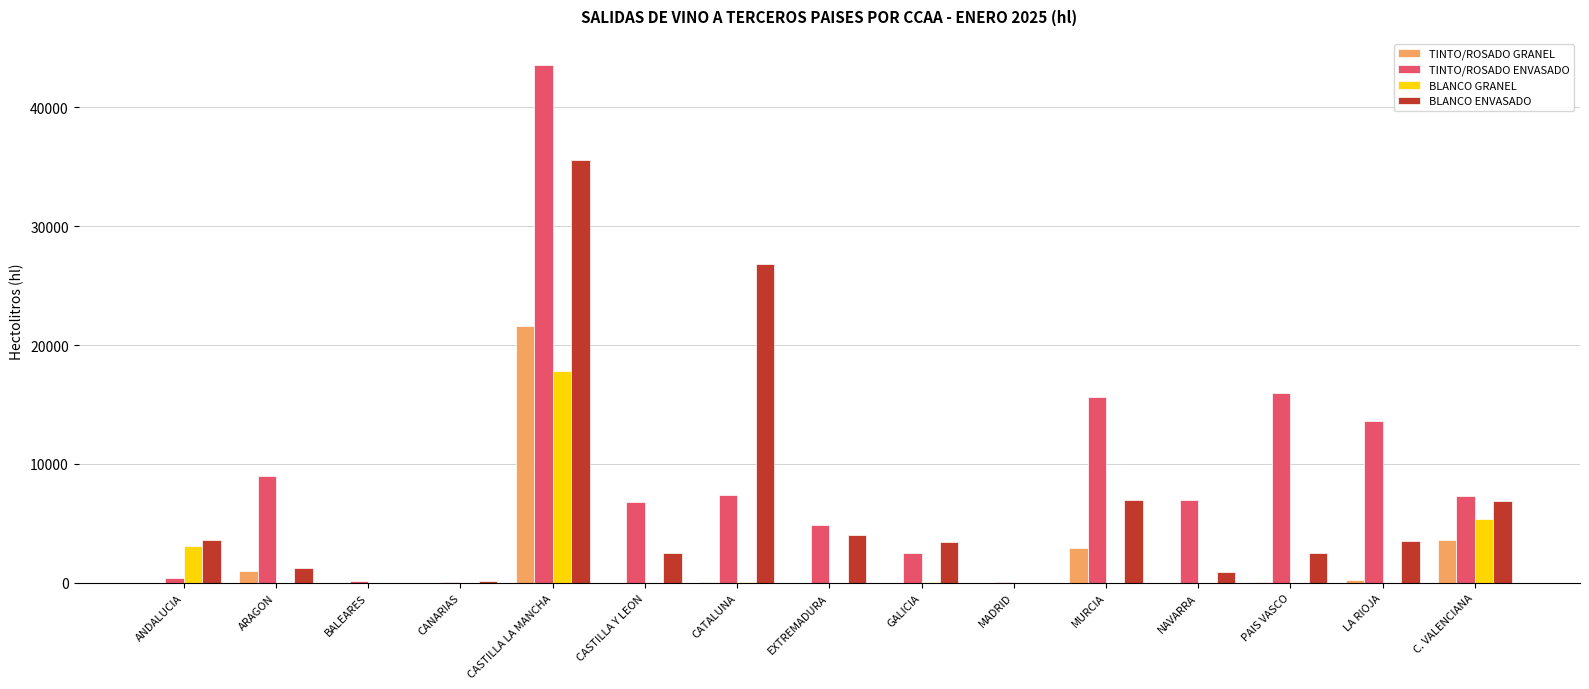

Between CANARIAS and CASTILLA Y LEON, which series saw the biggest shift?

TINTO/ROSADO ENVASADO